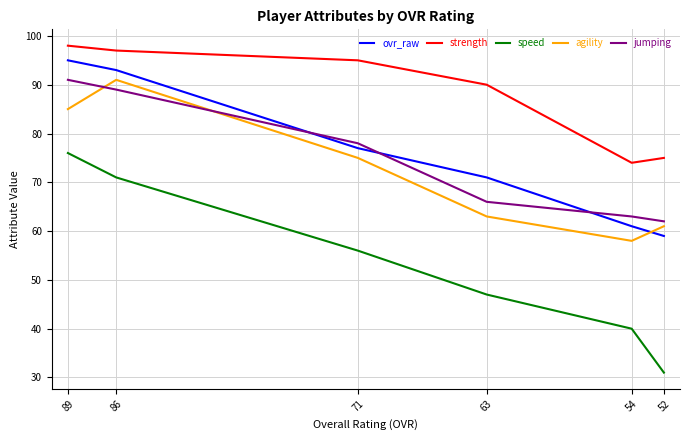

How many lines are shown in the chart?

5